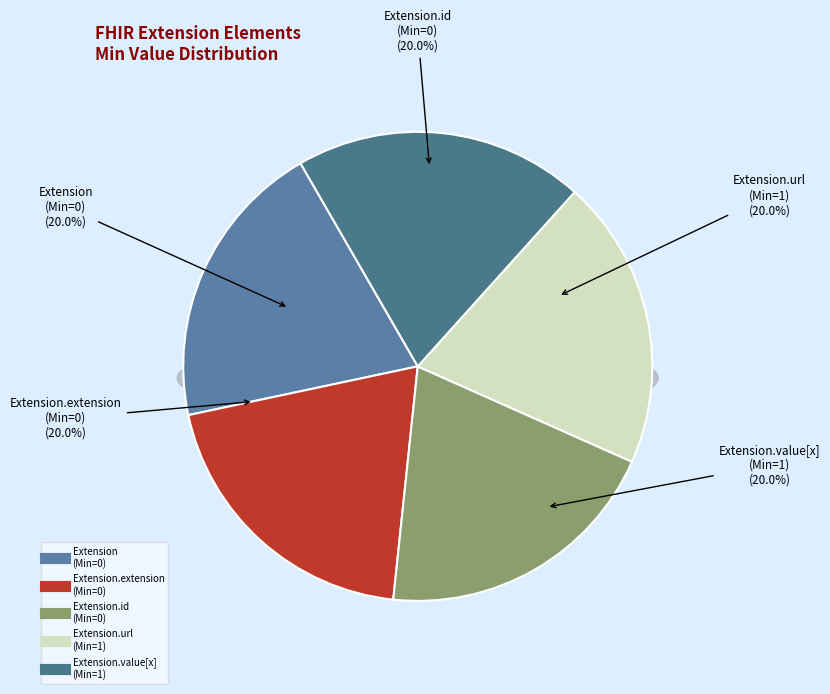

What is the smallest slice in the pie chart?

Extension